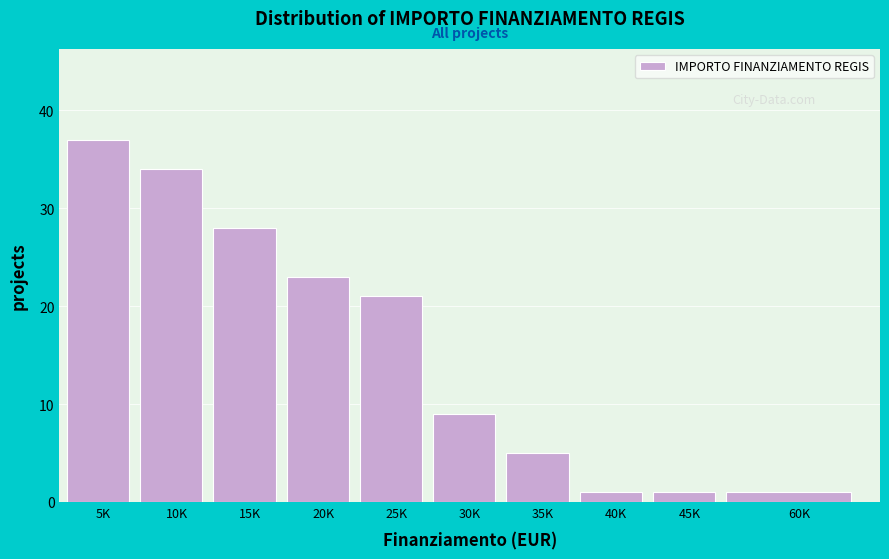

Reading right to left, list all the values displayed in this chart.

60K=1	45K=1	40K=1	35K=5	30K=9	25K=21	20K=23	15K=28	10K=34	5K=37